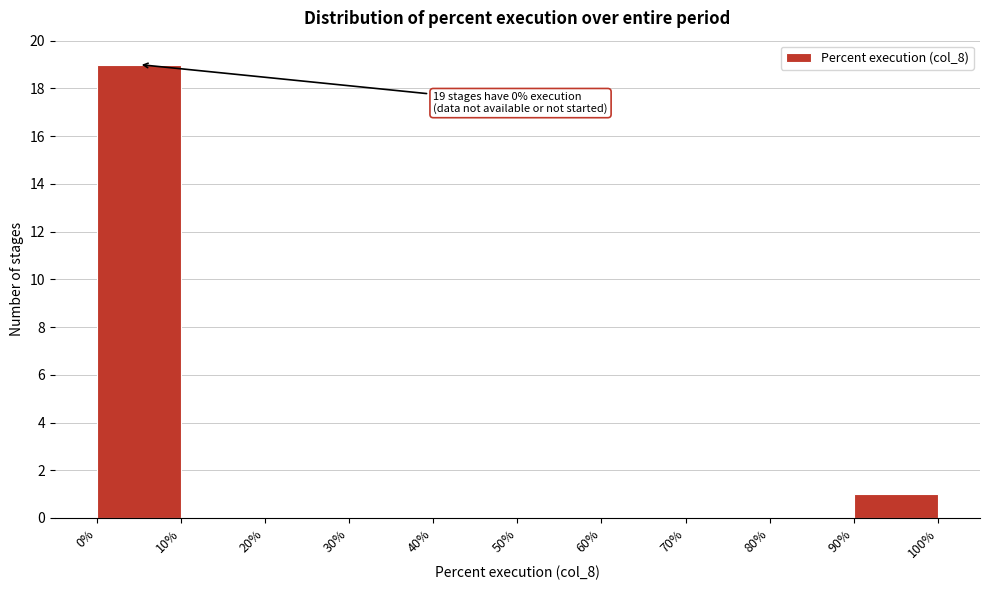

Which range on the x-axis has the tallest bar?

0% to 10%